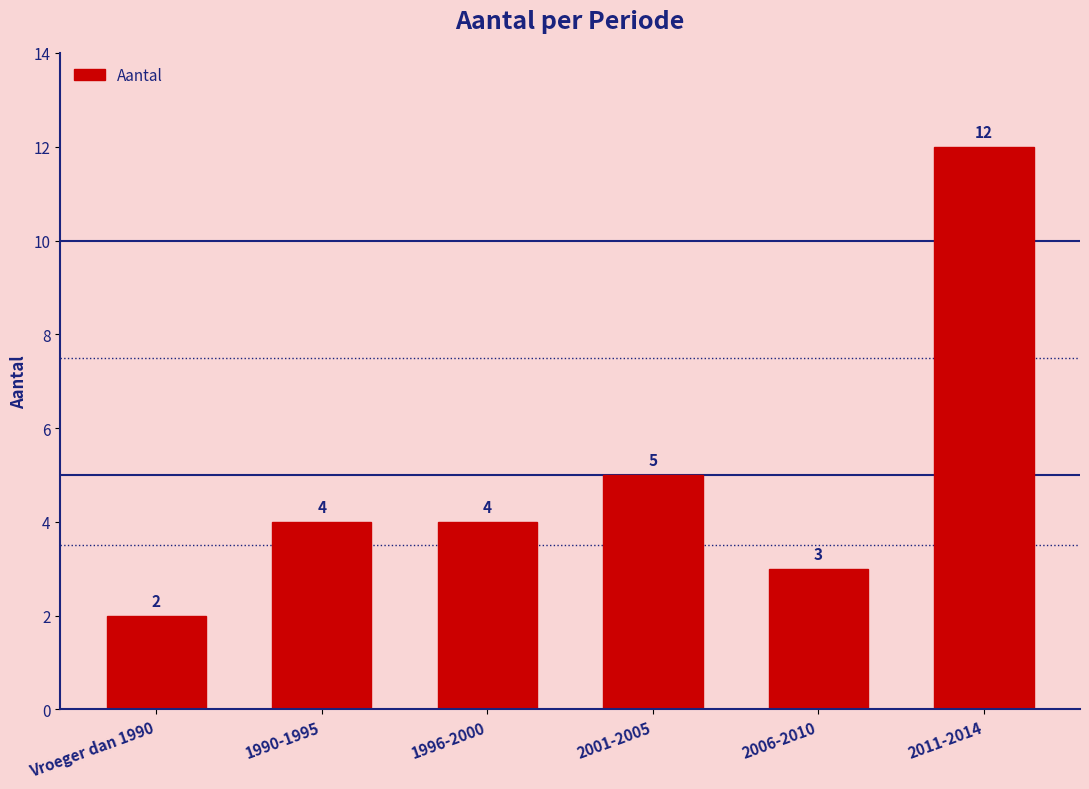

What is the sum of the values at 2011-2014 and 1990-1995?

16